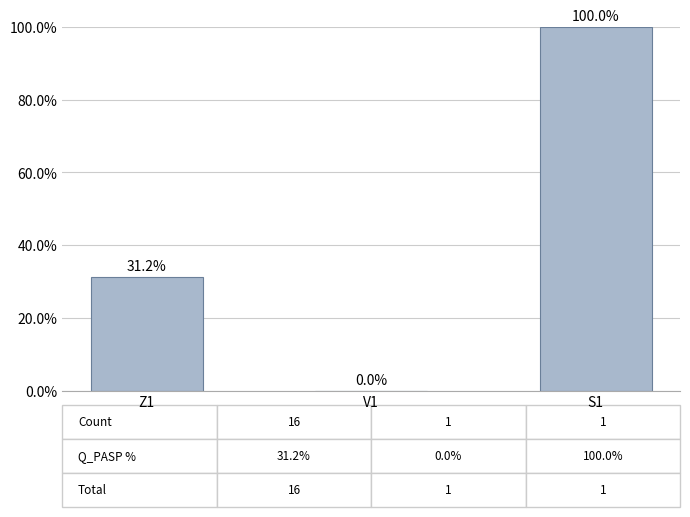

List the labels in order of value, smallest first.

V1, Z1, S1